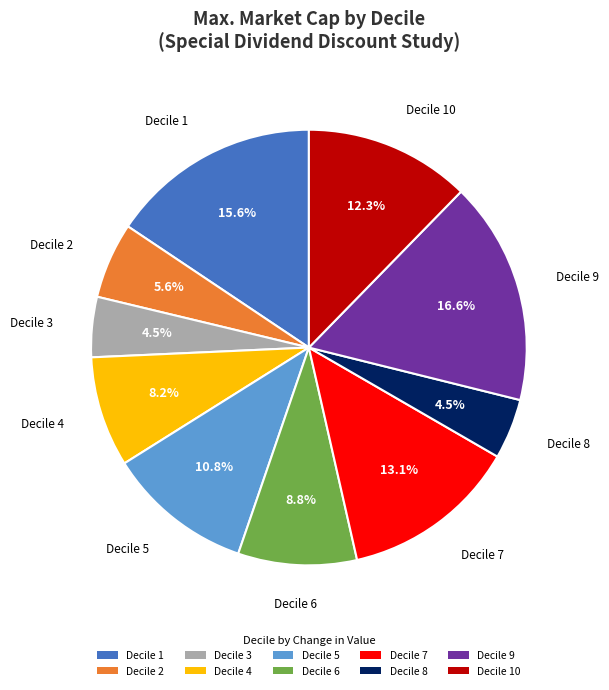

Is Decile 8 the majority of the pie?

No